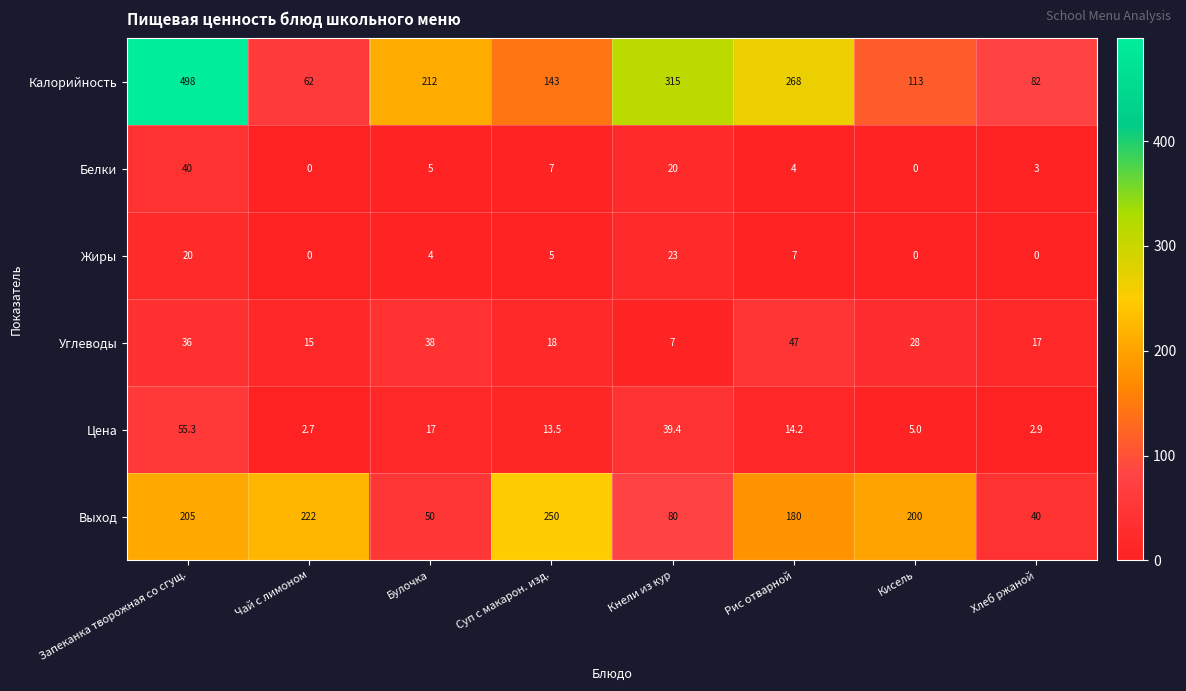

What is the total value across all series at Булочка?

326.0